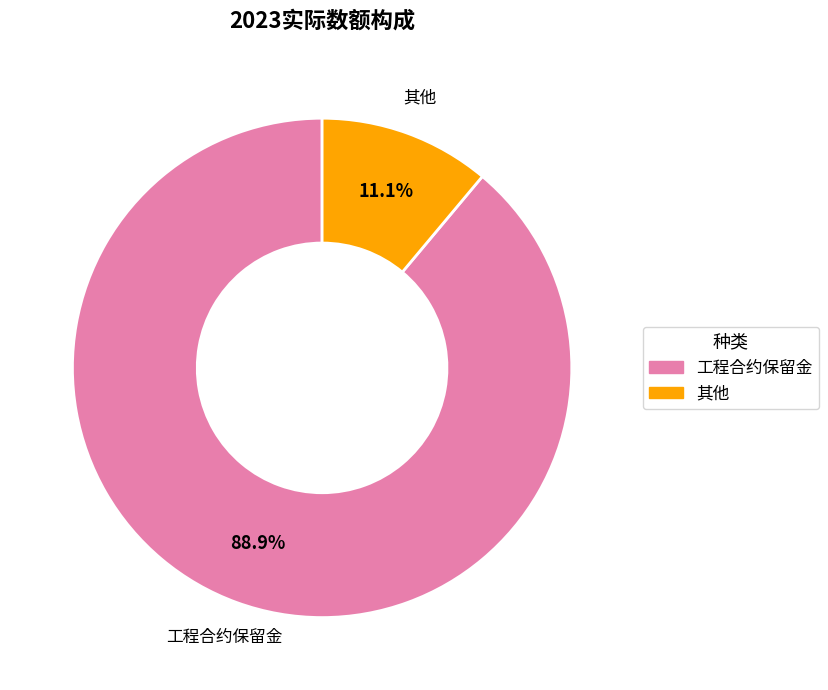

Is it true that 其他 is 6% of the pie?

False